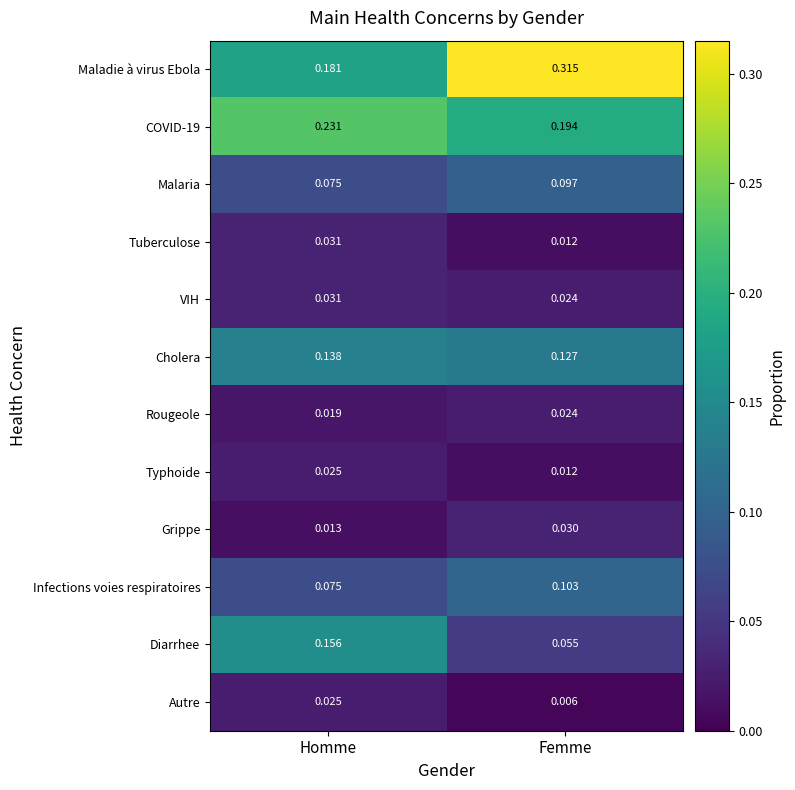

Where is Grippe nearest to the value 0?

Homme